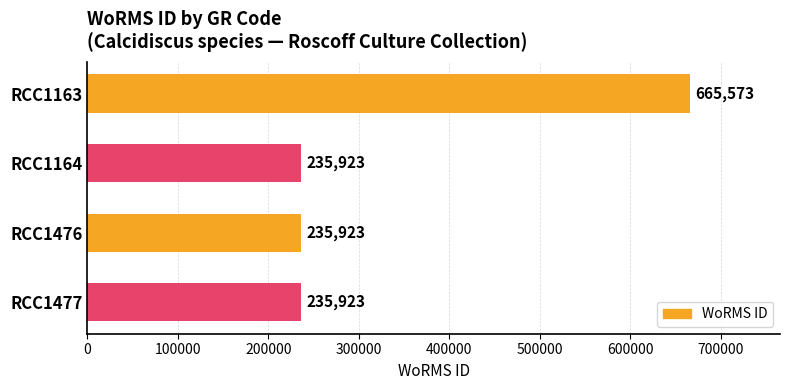

Are the bars horizontal?

Yes